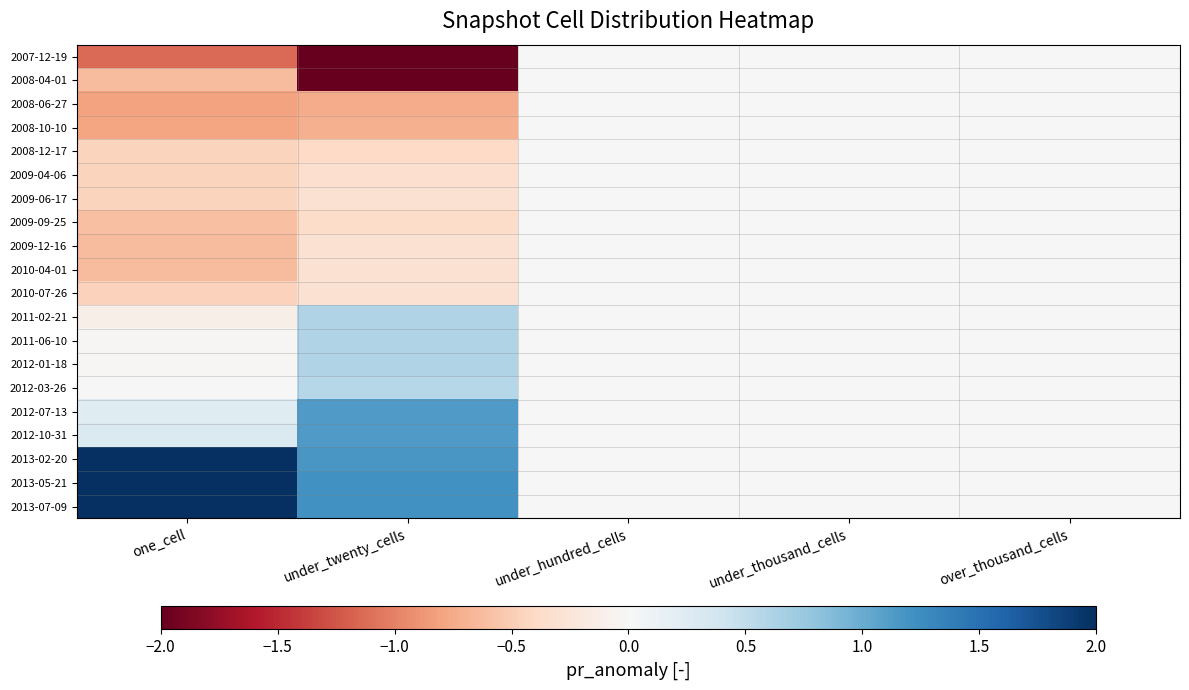

Between under_hundred_cells and under_twenty_cells, which is larger?

under_hundred_cells